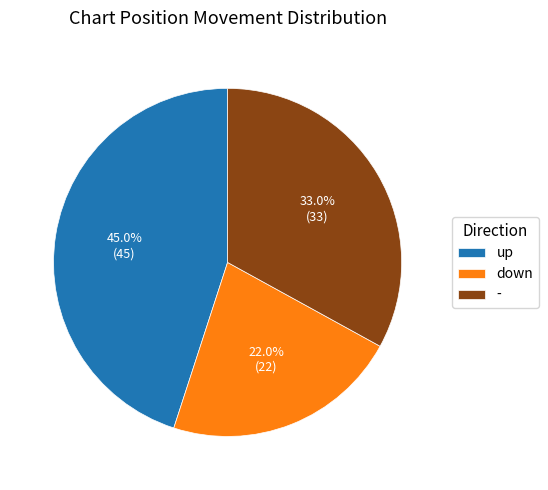

Is there any slice that represents more than half of the pie?

No